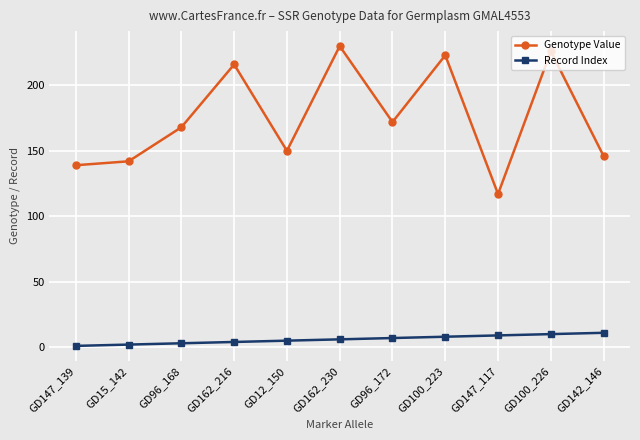

What is the label of the 11th point from the left?

GD142_146